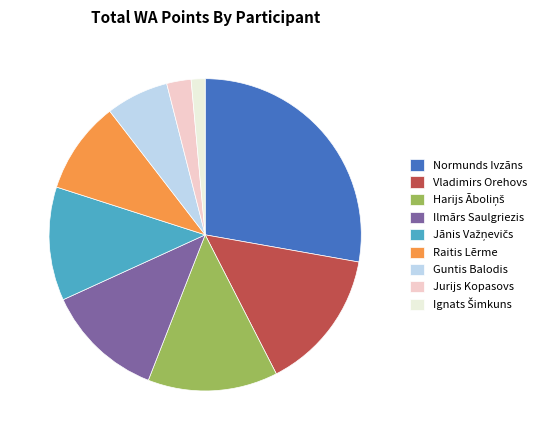

What is the largest slice in the pie chart?

Normunds Ivzāns